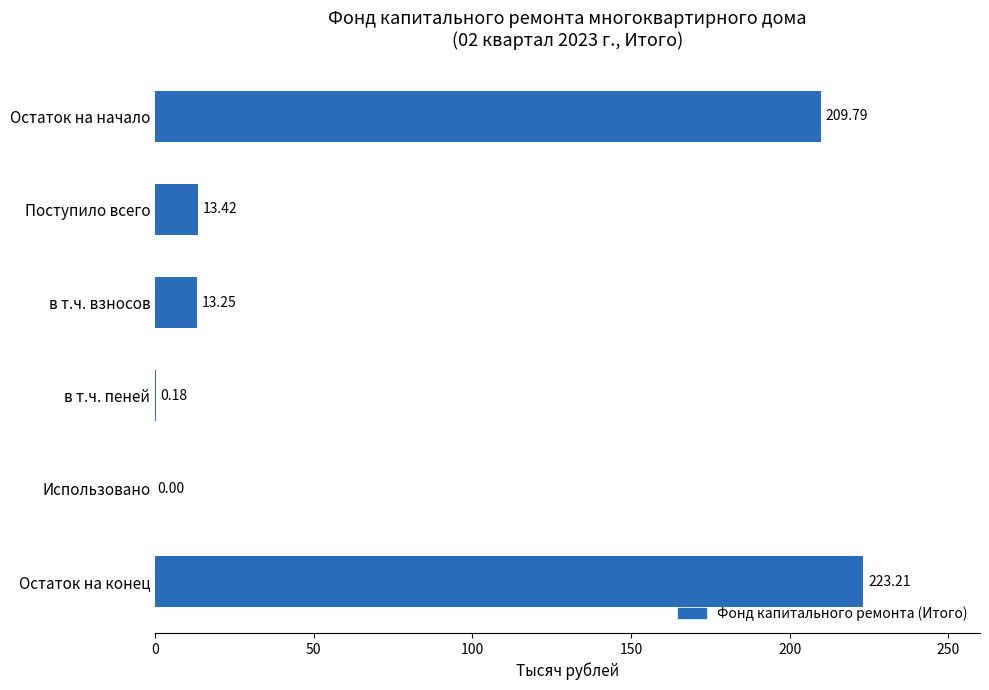

Does the chart contain stacked bars?

No